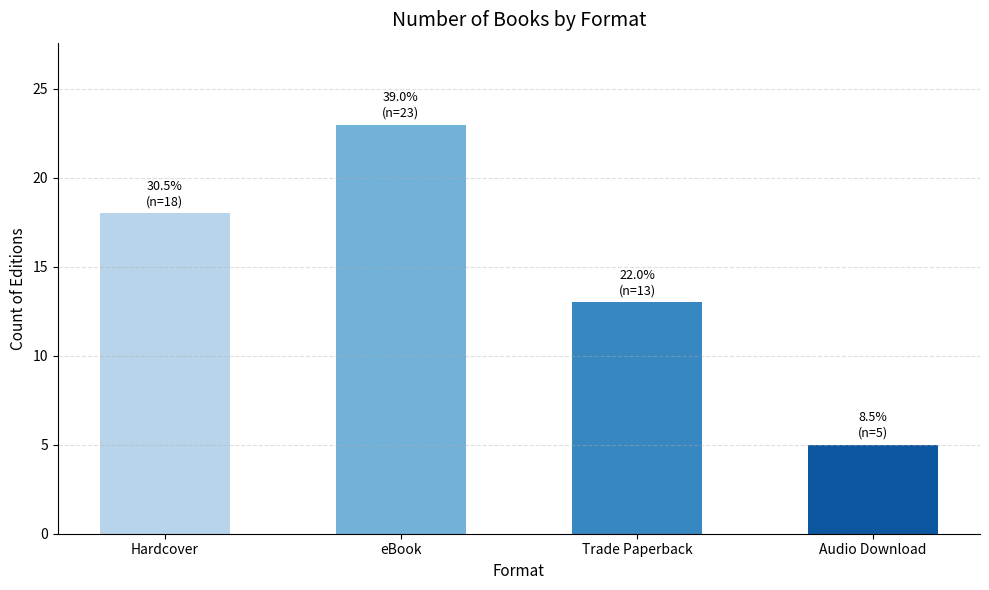

How many bars are there in total?

4